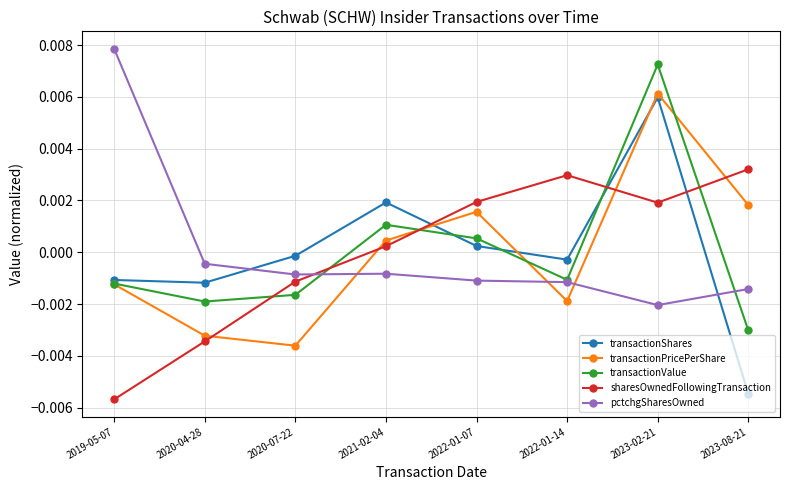

Is this an area chart (filled region under the line)?

No